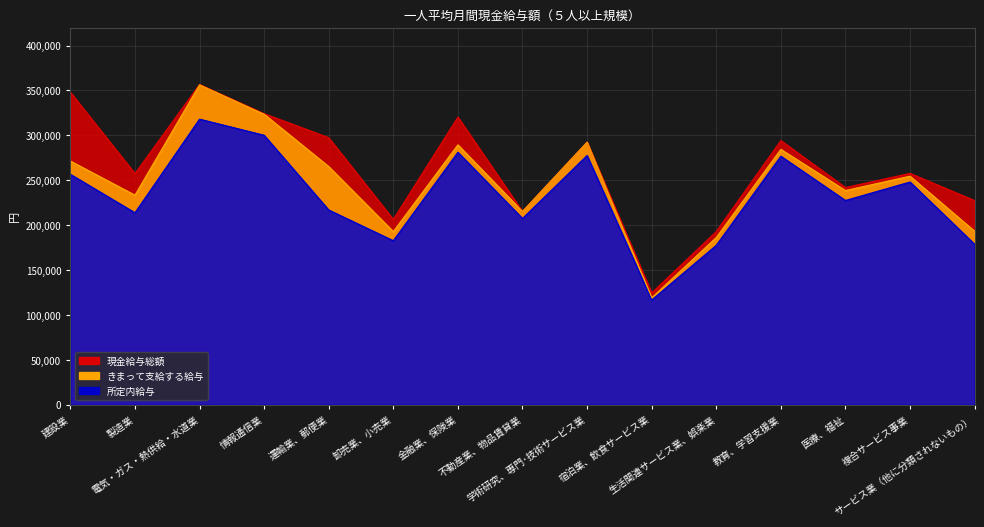

How many categories are shown in the chart?

15